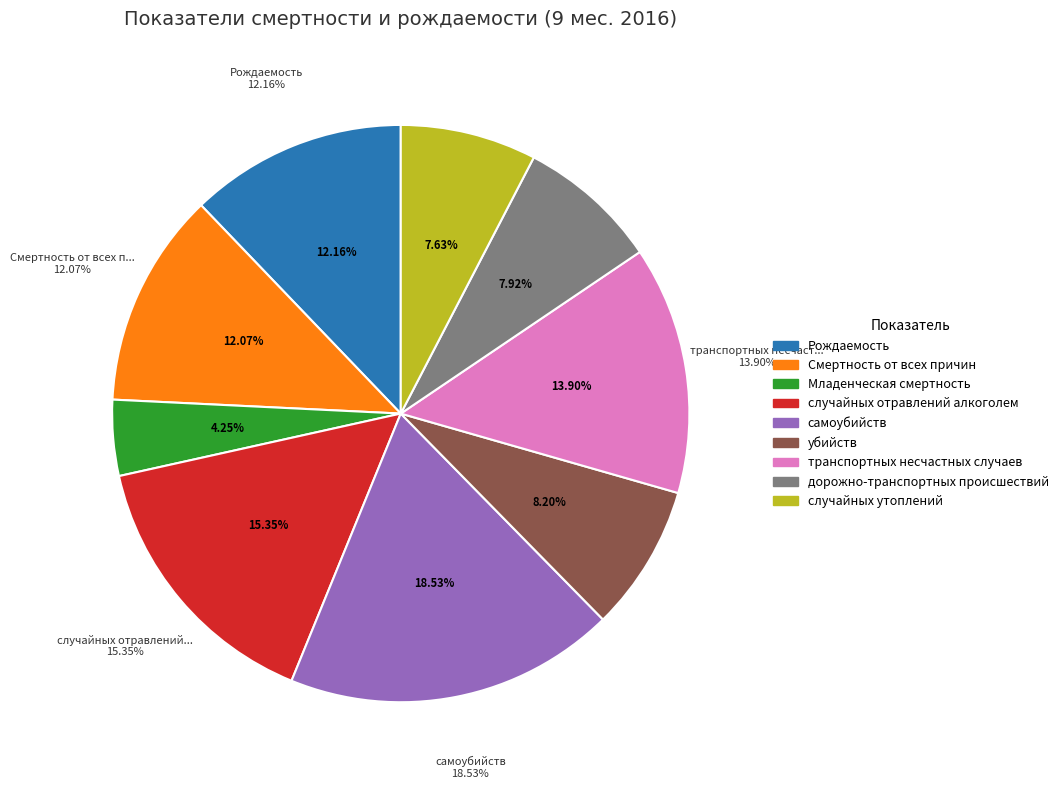

To the nearest percent, what percentage of the pie is транспортных несчастных случаев?

14%